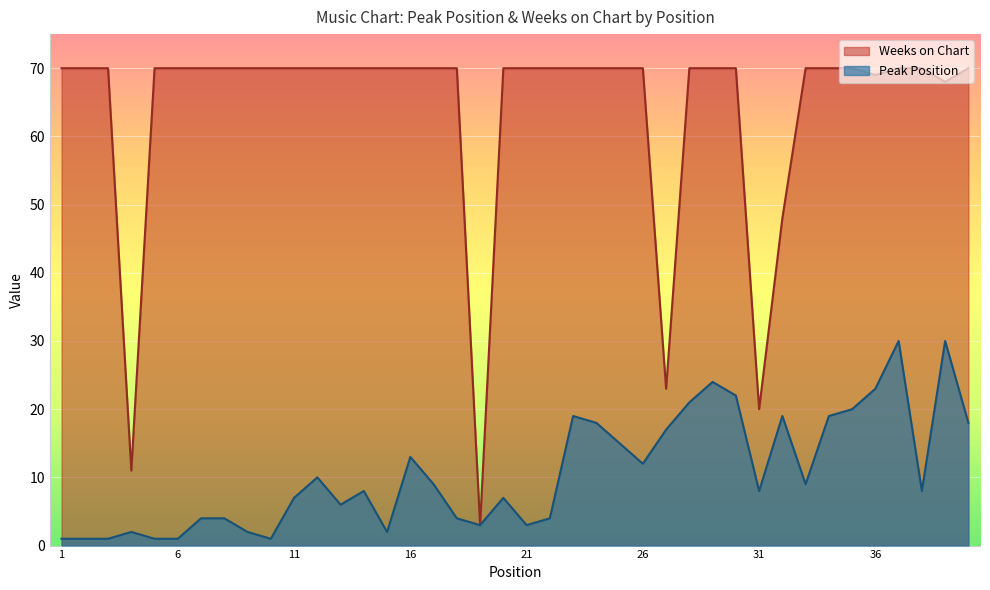

Is the value of Weeks on Chart at 7 greater than the value of Peak Position at 4?

Yes